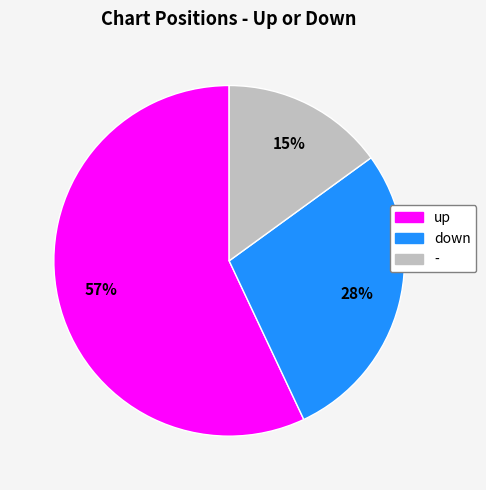

To the nearest percent, what is the combined percentage of down and -?

43%